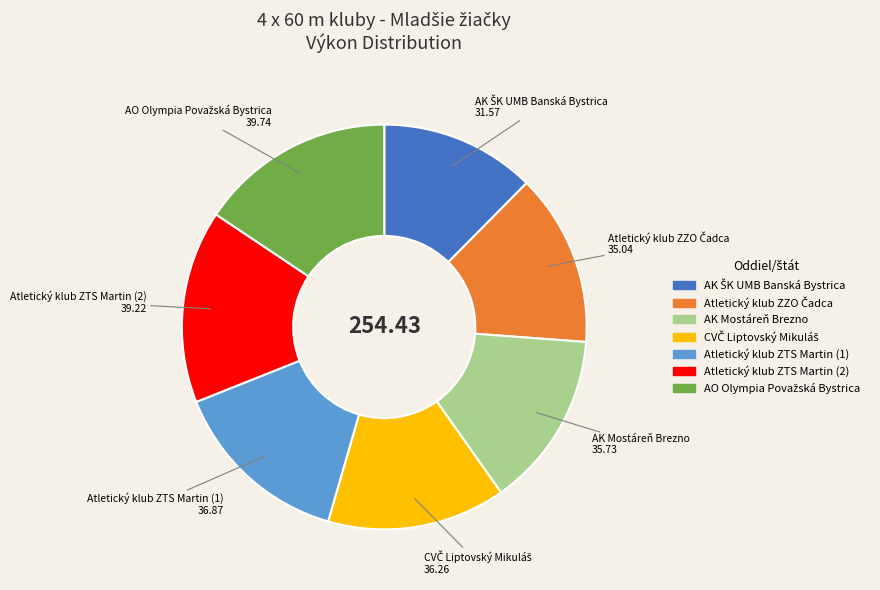

Is it true that Atletický klub ZTS Martin (1) is 2% of the pie?

False